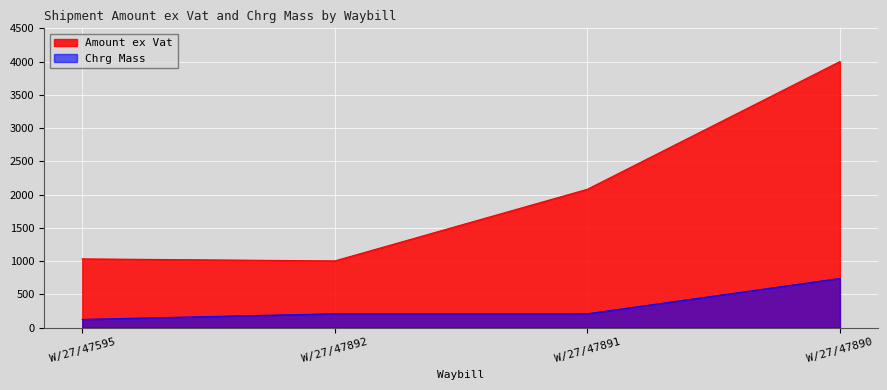

Which series has the largest total across all categories?

Amount ex Vat